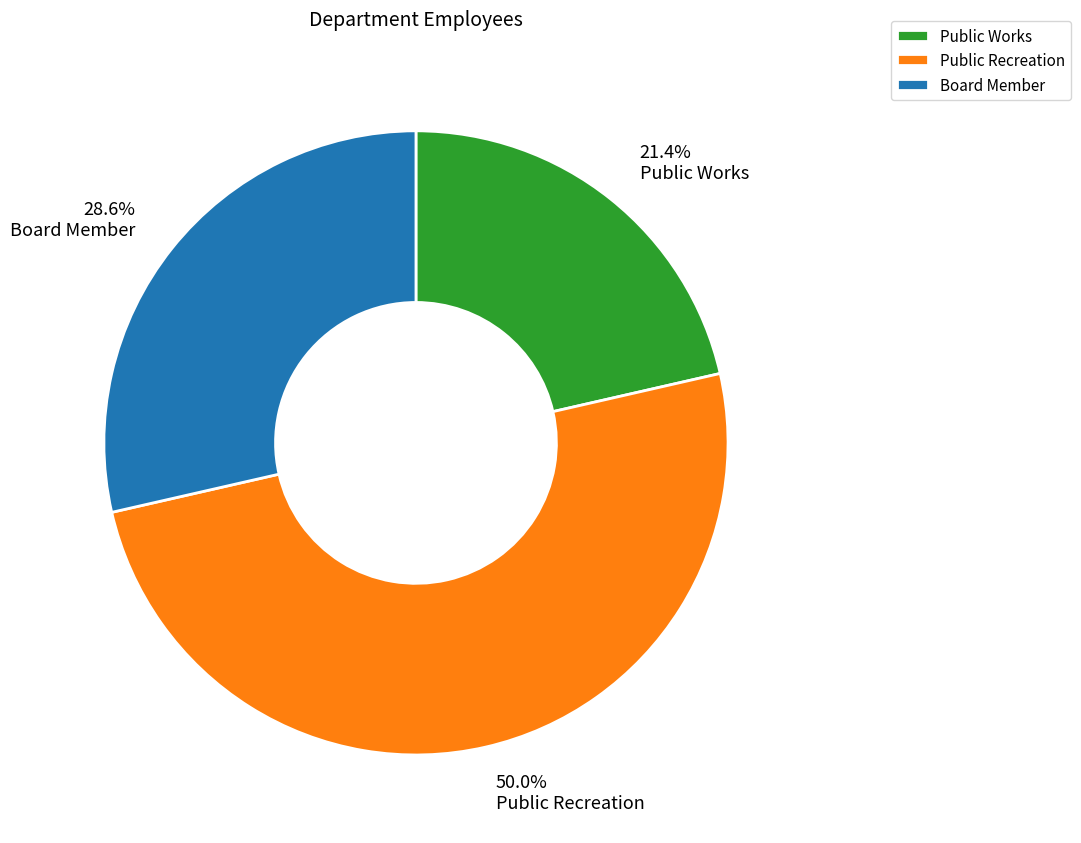

To the nearest percent, what is the difference between the largest and smallest slice percentages?

29%